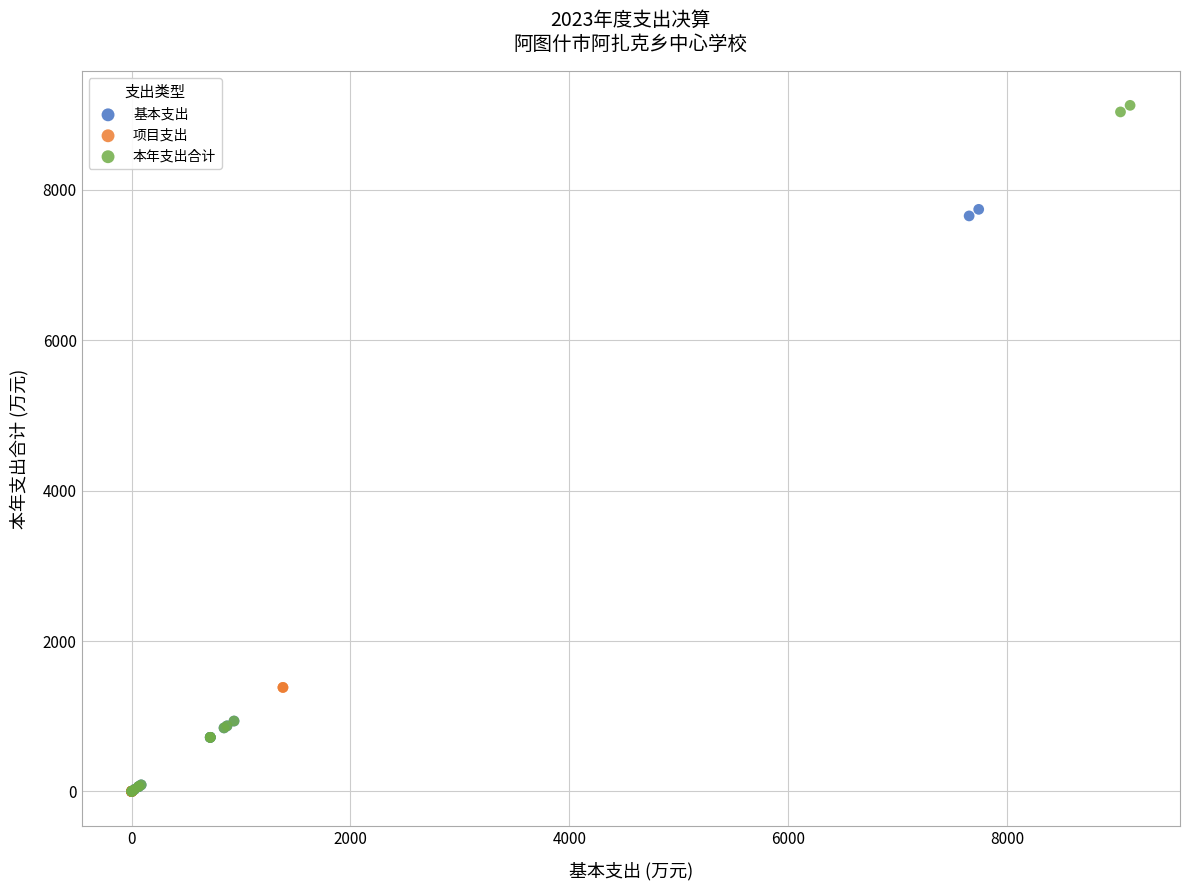

Which series contains the highest Y value?

本年支出合计